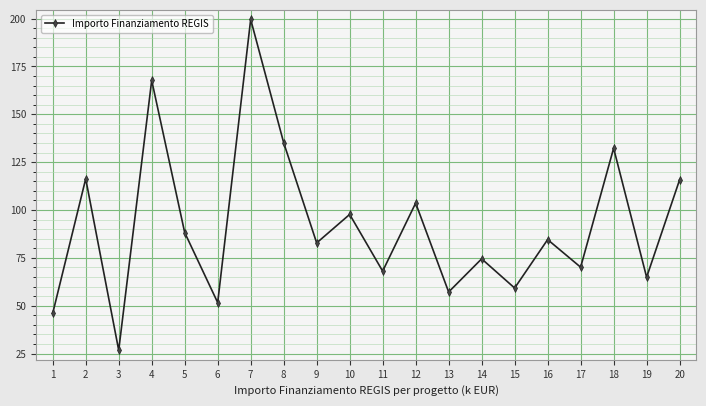

What is the approximate value at 1?

46.0